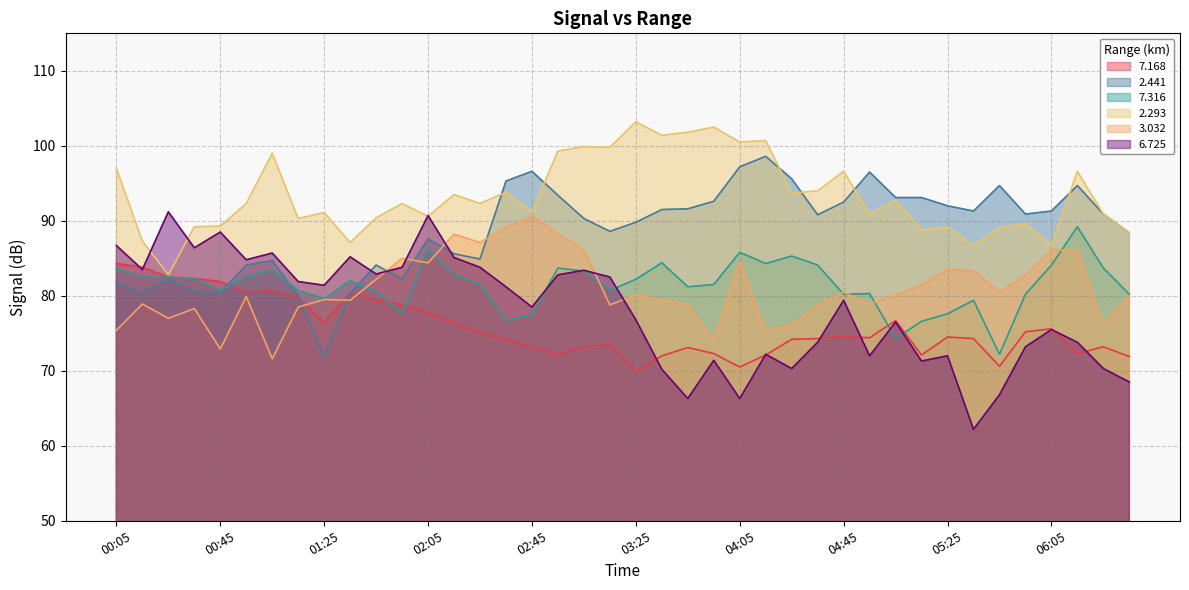

At which category is the sum across all series the highest?

02:55